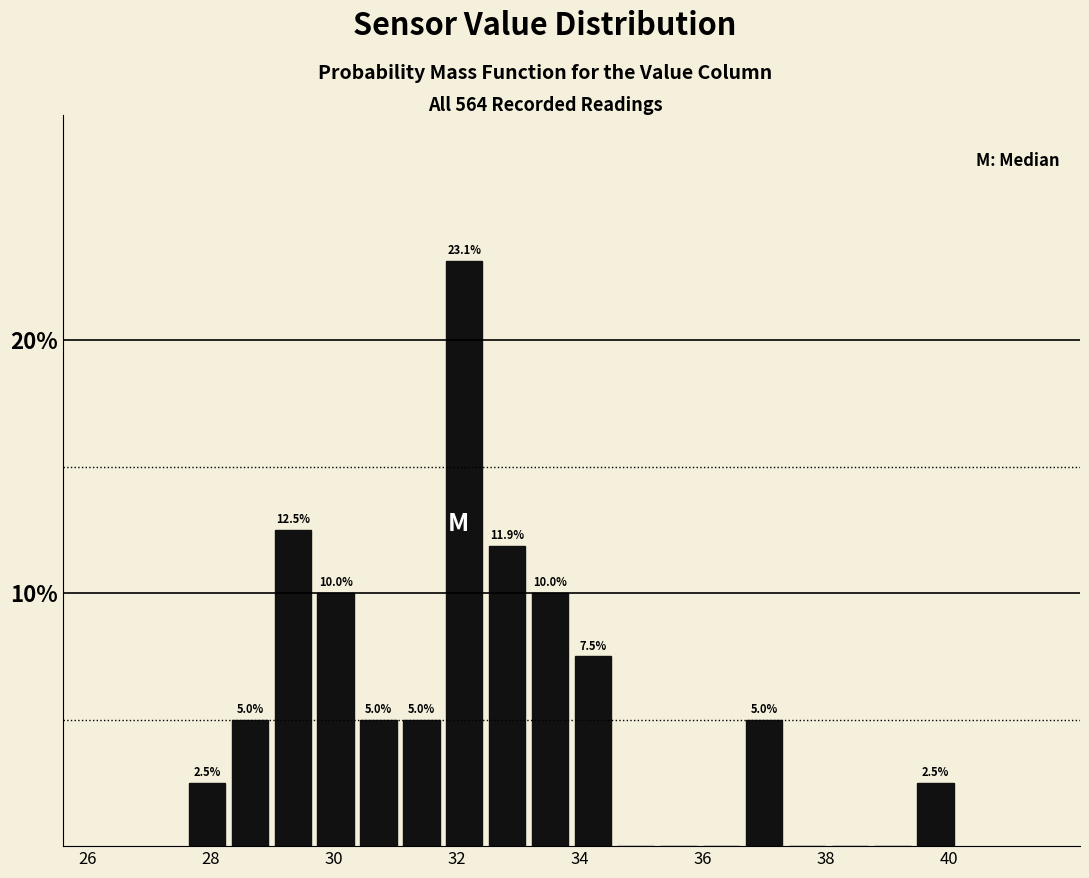

Around what value on the x-axis is the tallest bar? Give the approximate position of its centre, as read against the axis.

32.2